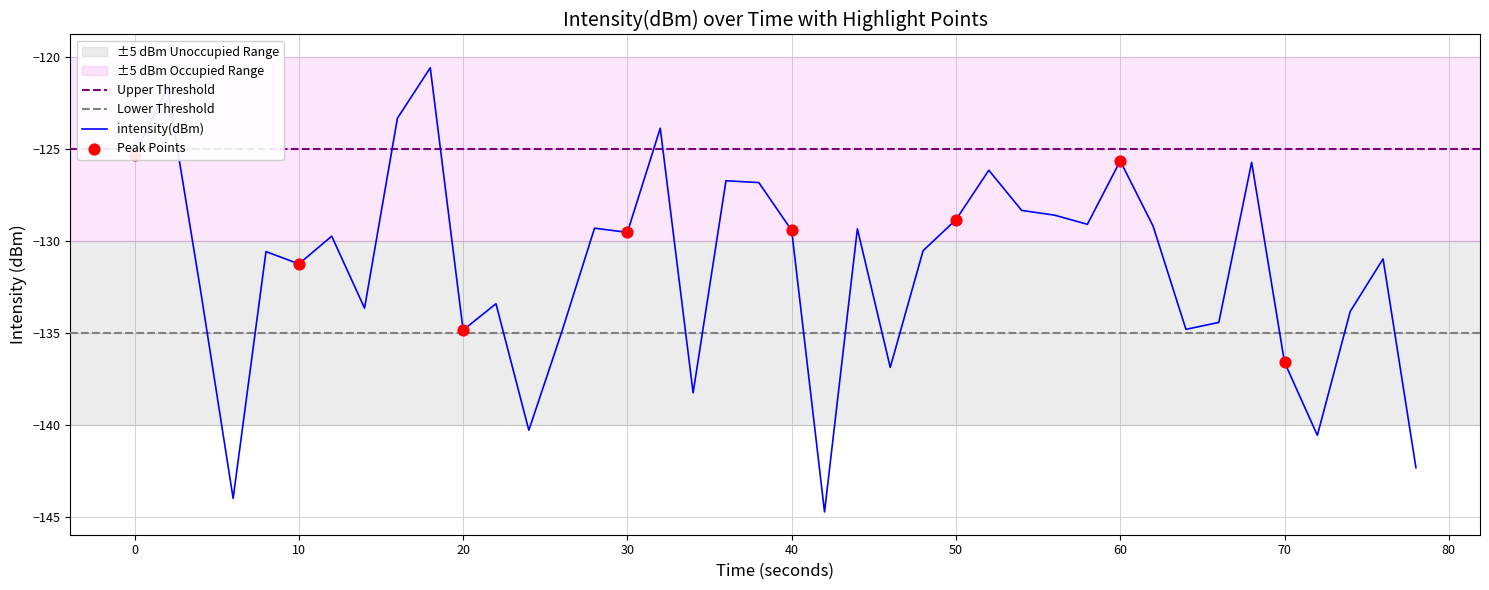

The value of intensity(dBm) at 10 is -213.7. True or false?

False